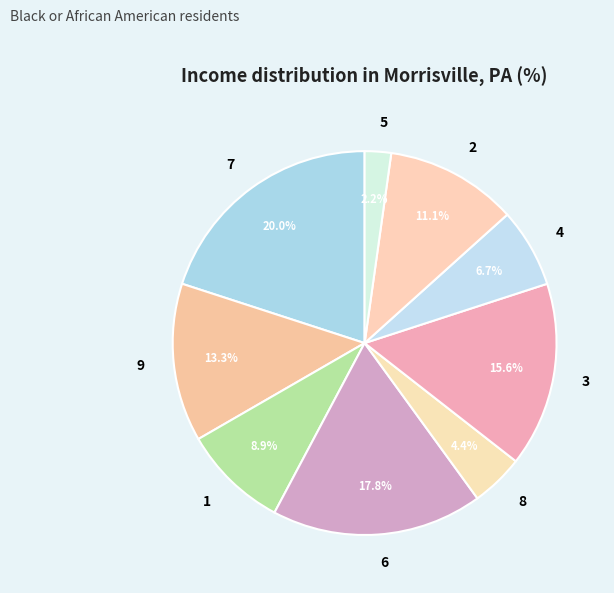

To the nearest percent, what is the average slice percentage?

11%